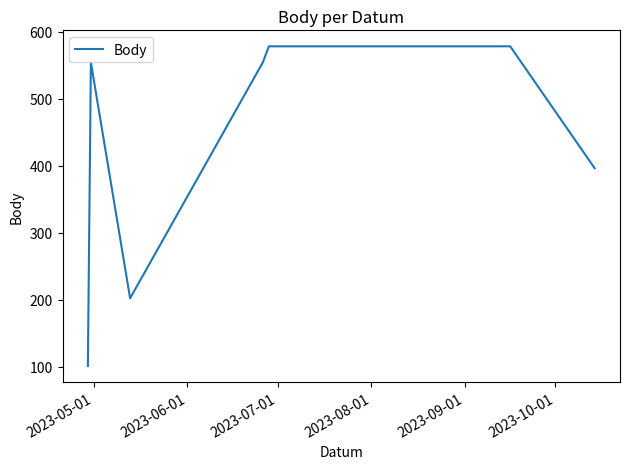

What is the difference between the maximum and minimum values?

477